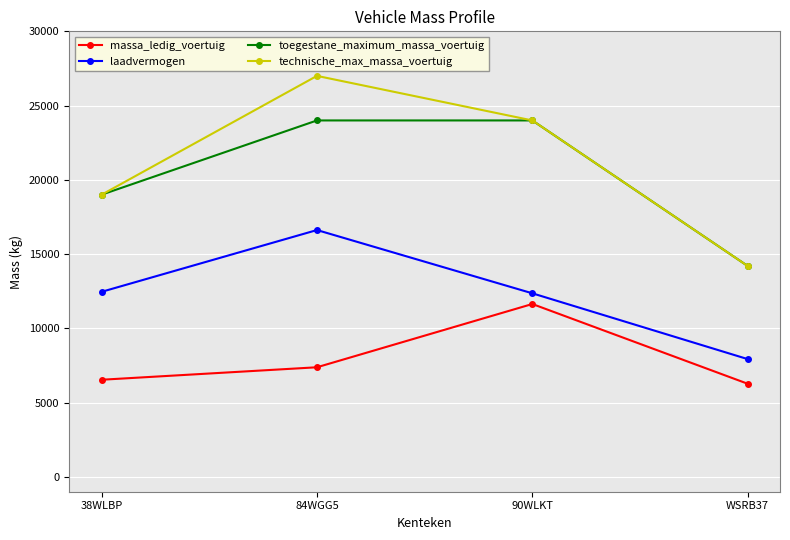

The laadvermogen series shows 16780 at 38WLBP. True or false?

False